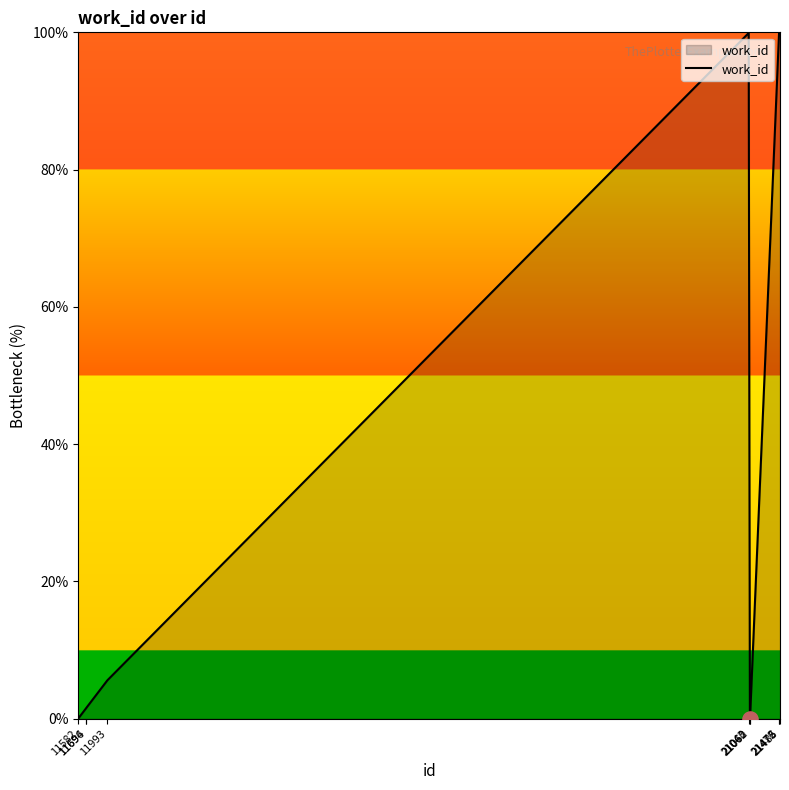

What is the difference between the maximum and minimum values?

100.0